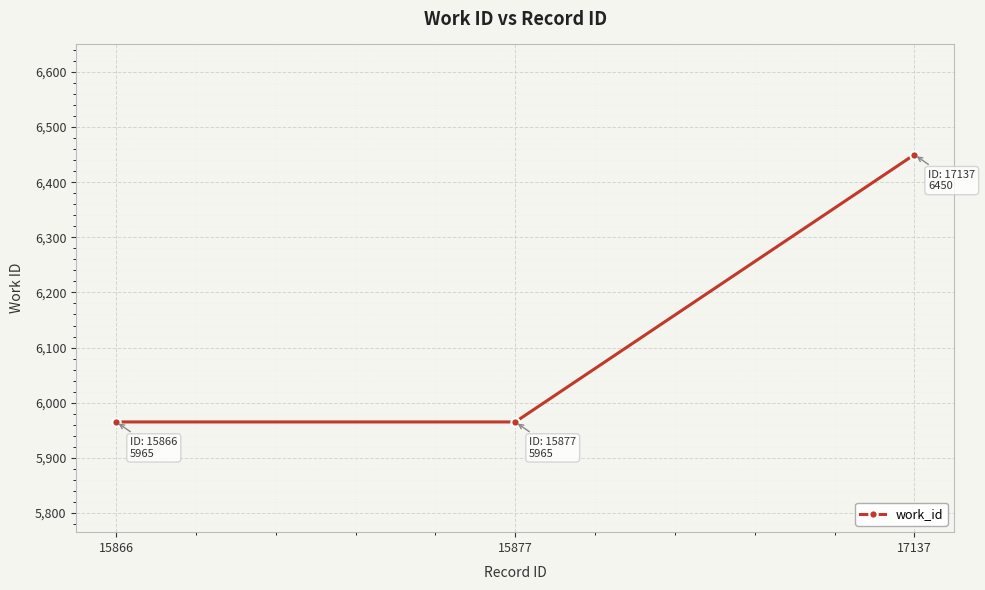

How many lines are shown in the chart?

1